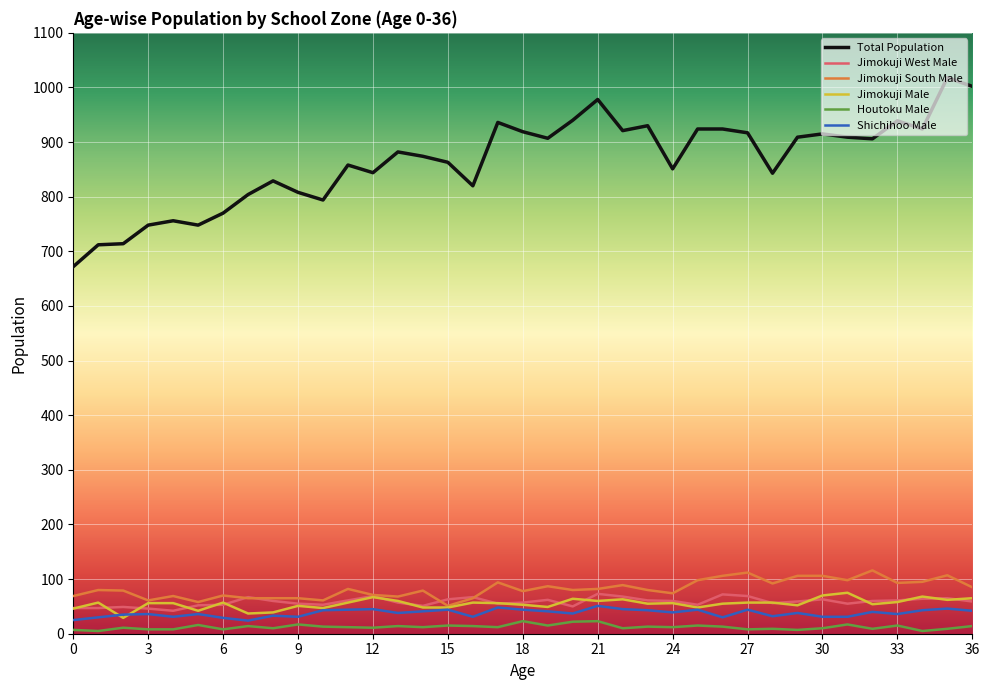

How many lines are shown in the chart?

6